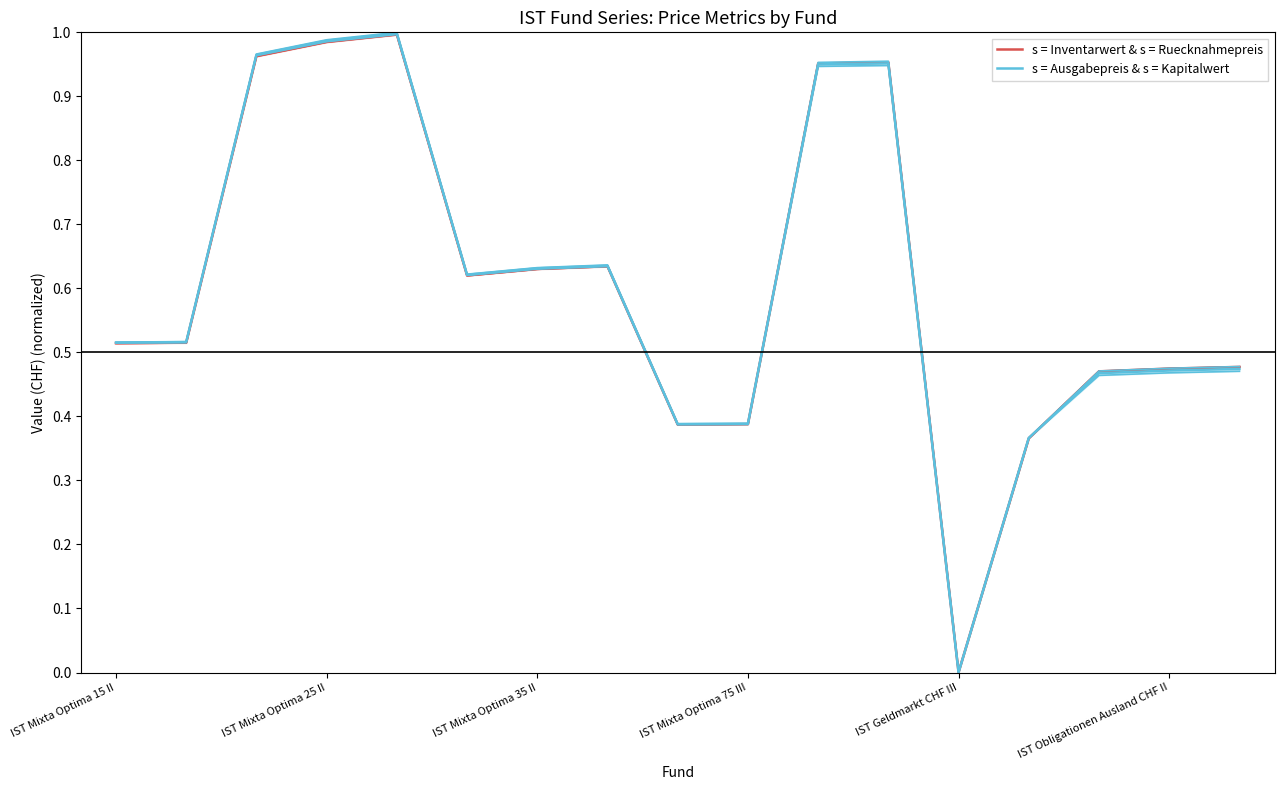

Reading right to left, what are all the values shown in this chart?

s = Inventarwert & s = Ruecknahmepreis: 0.5	0.5	0.5	0.4	0.0	1.0	1.0	0.4	0.4	0.6	0.6	0.6	1.0	1.0	1.0	0.5	0.5
s = Ausgabepreis & s = Kapitalwert: 0.5	0.5	0.5	0.4	0.0	1.0	0.9	0.4	0.4	0.6	0.6	0.6	1.0	1.0	1.0	0.5	0.5